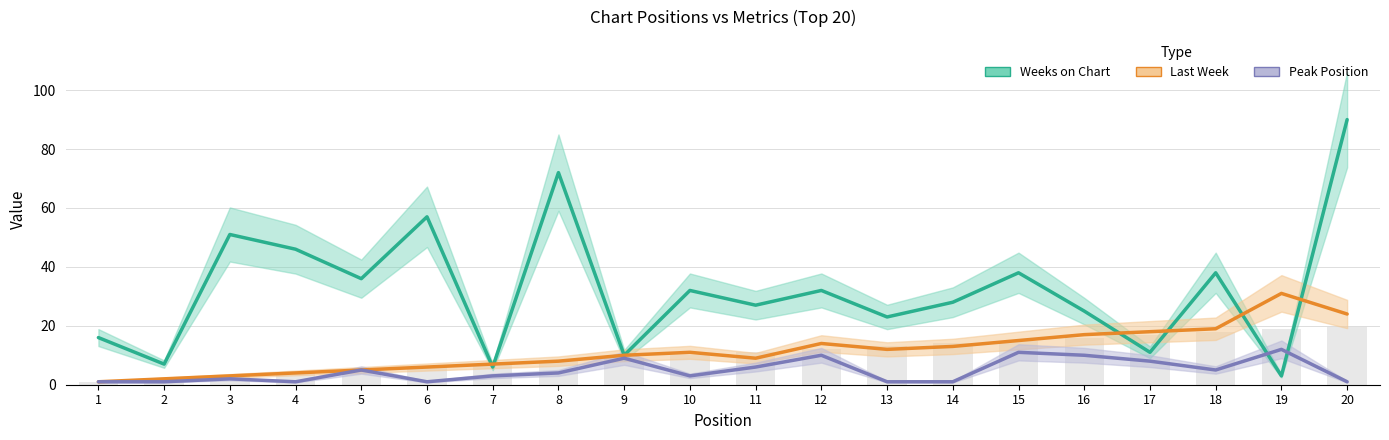

Is it true that Peak Position equals 1 at 20?

True